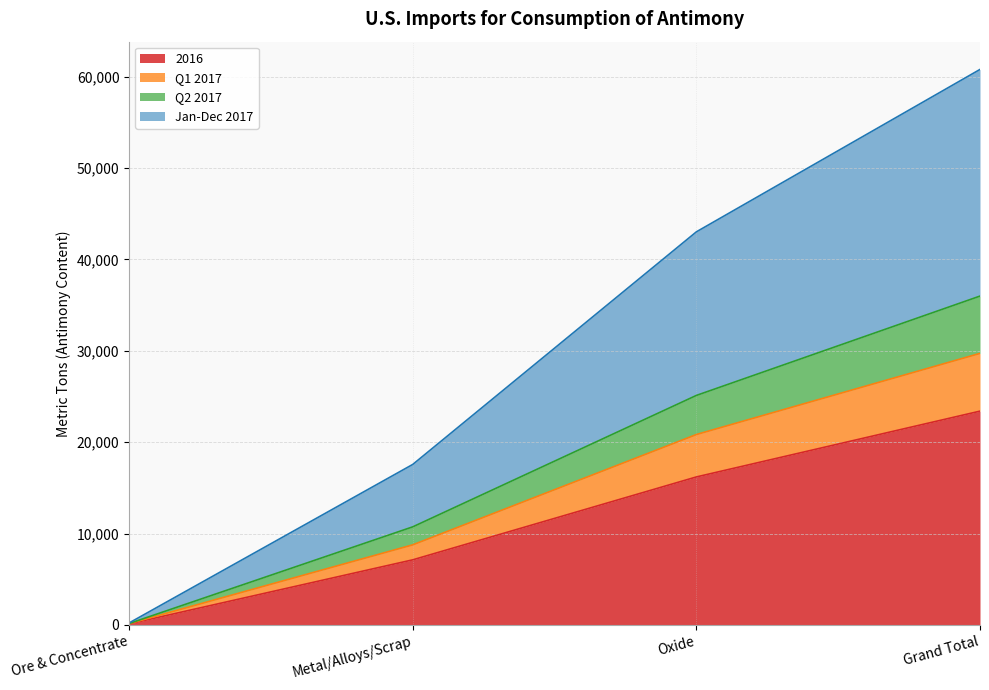

What is the label of the 1st point from the right?

Grand Total